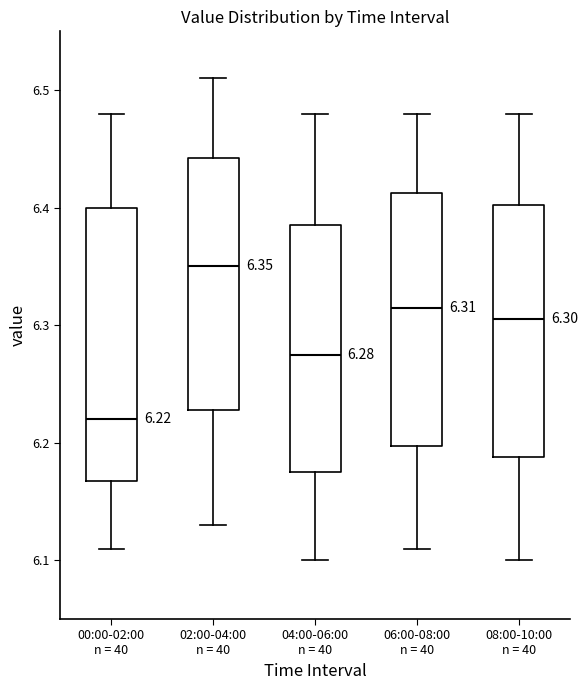

Which box is the tallest, from its lower edge to its upper edge?

00:00-02:00 n = 40